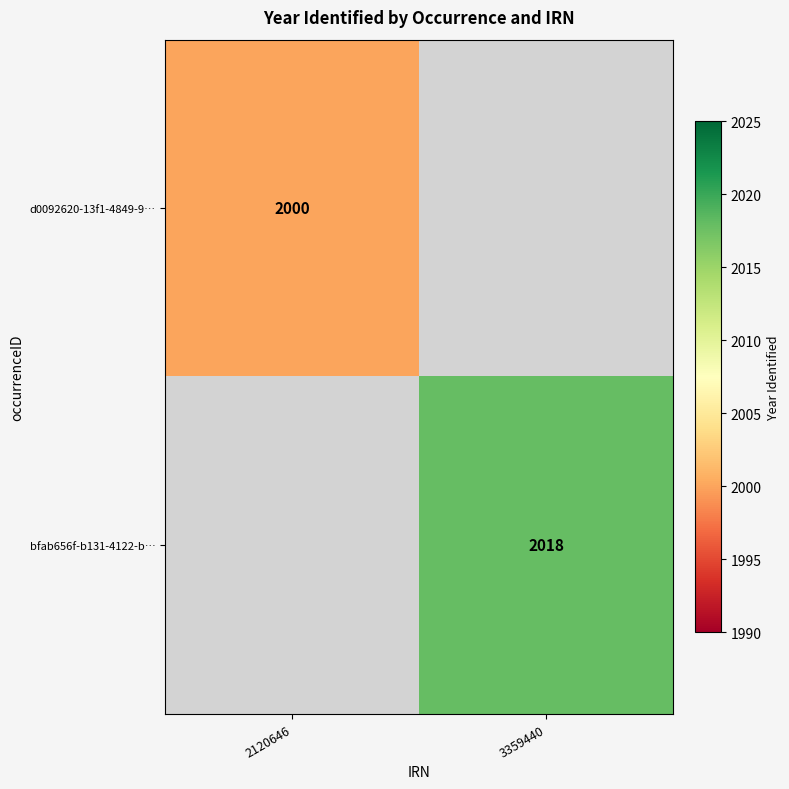

The d0092620-13f1-4849-9… series shows 2000 at 2120646. True or false?

True